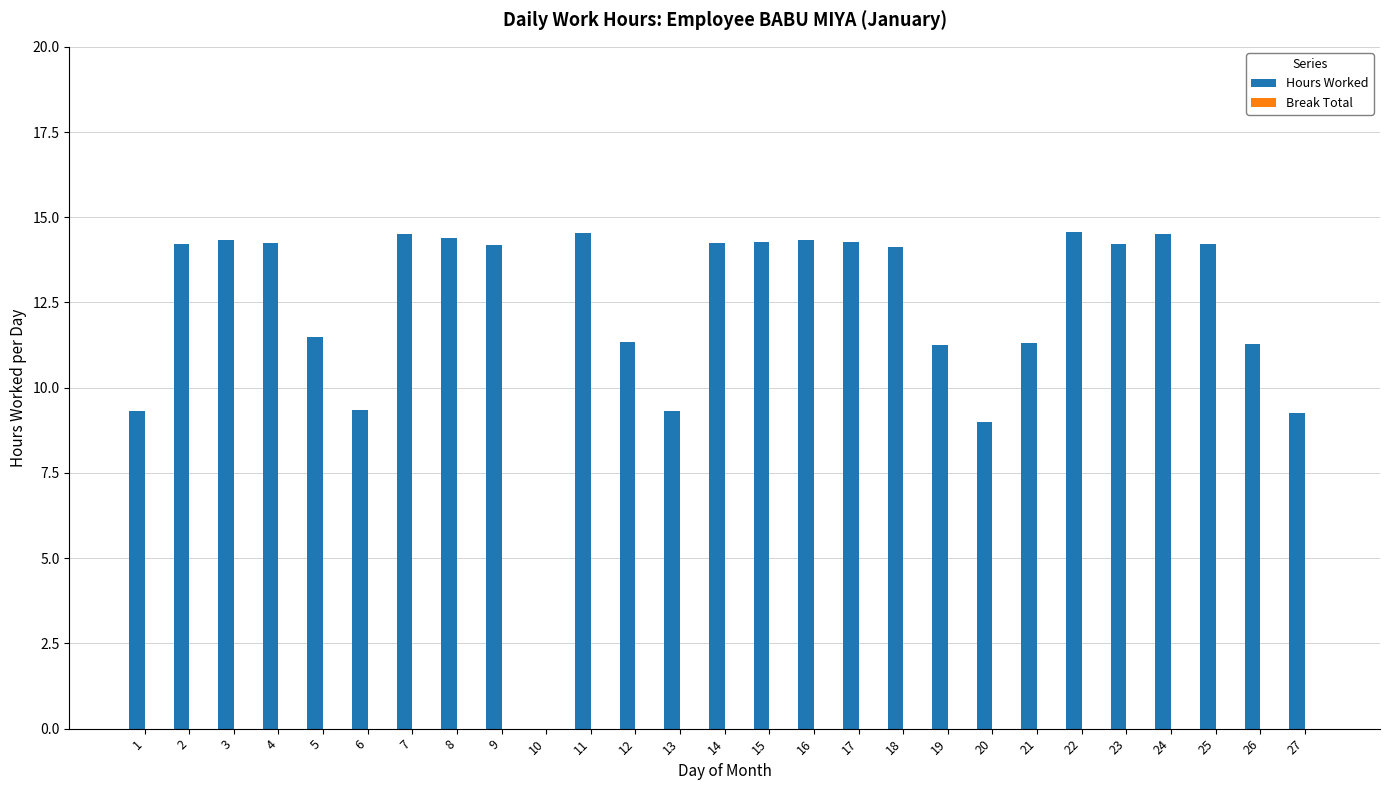

Is it true that the value at 3 is 25.0?

False